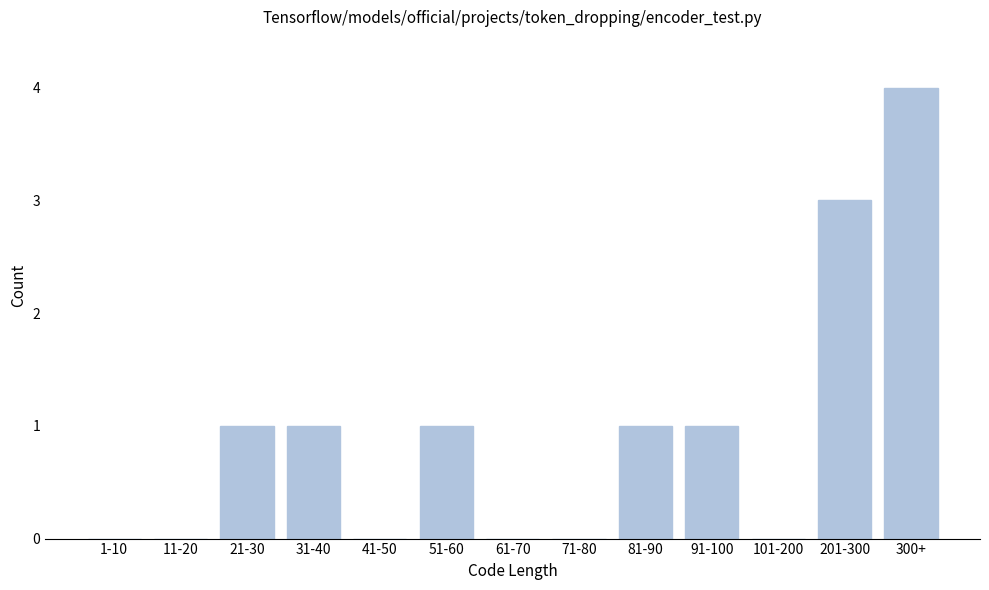

Reading right to left, what are all the values shown in this chart?

300+=4	201-300=3	101-200=0	91-100=1	81-90=1	71-80=0	61-70=0	51-60=1	41-50=0	31-40=1	21-30=1	11-20=0	1-10=0